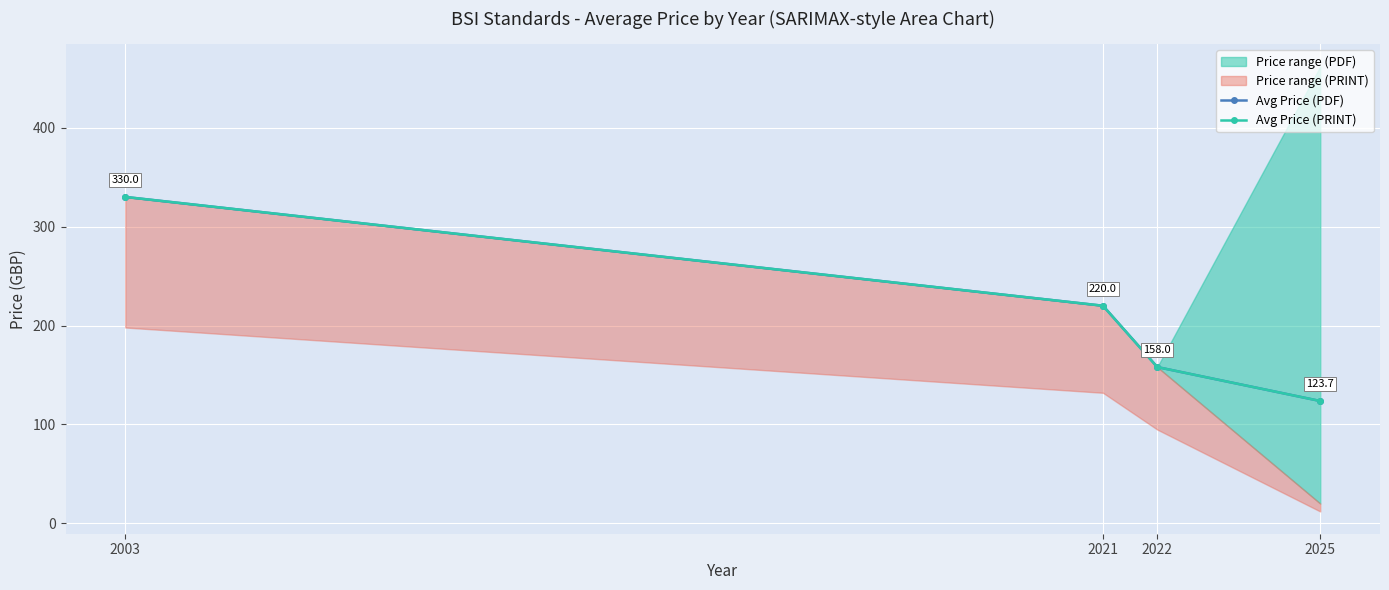

Reading right to left, transcribe all the data shown in this chart.

Avg Price (PDF): 2025=123.7	2022=158.0	2021=220.0	2003=330.0
Avg Price (PRINT): 2025=123.7	2022=158.0	2021=220.0	2003=330.0